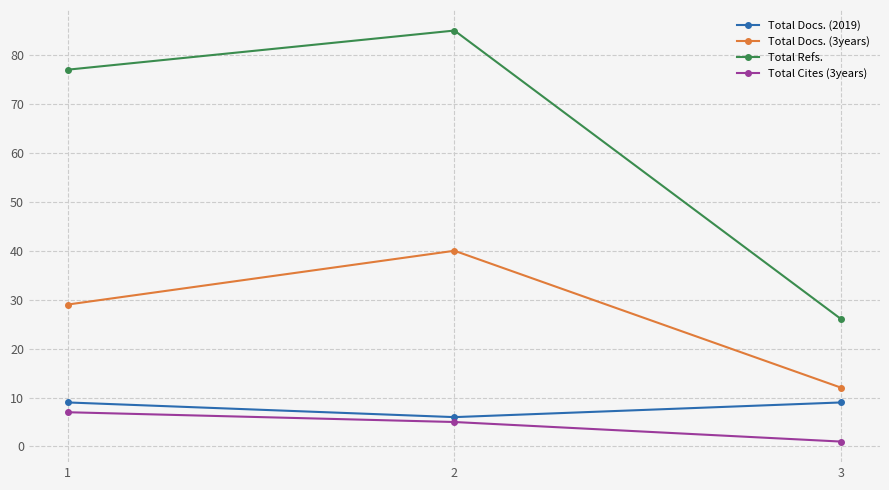

What are all the series names shown in the legend?

Total Docs. (2019), Total Docs. (3years), Total Refs., Total Cites (3years)